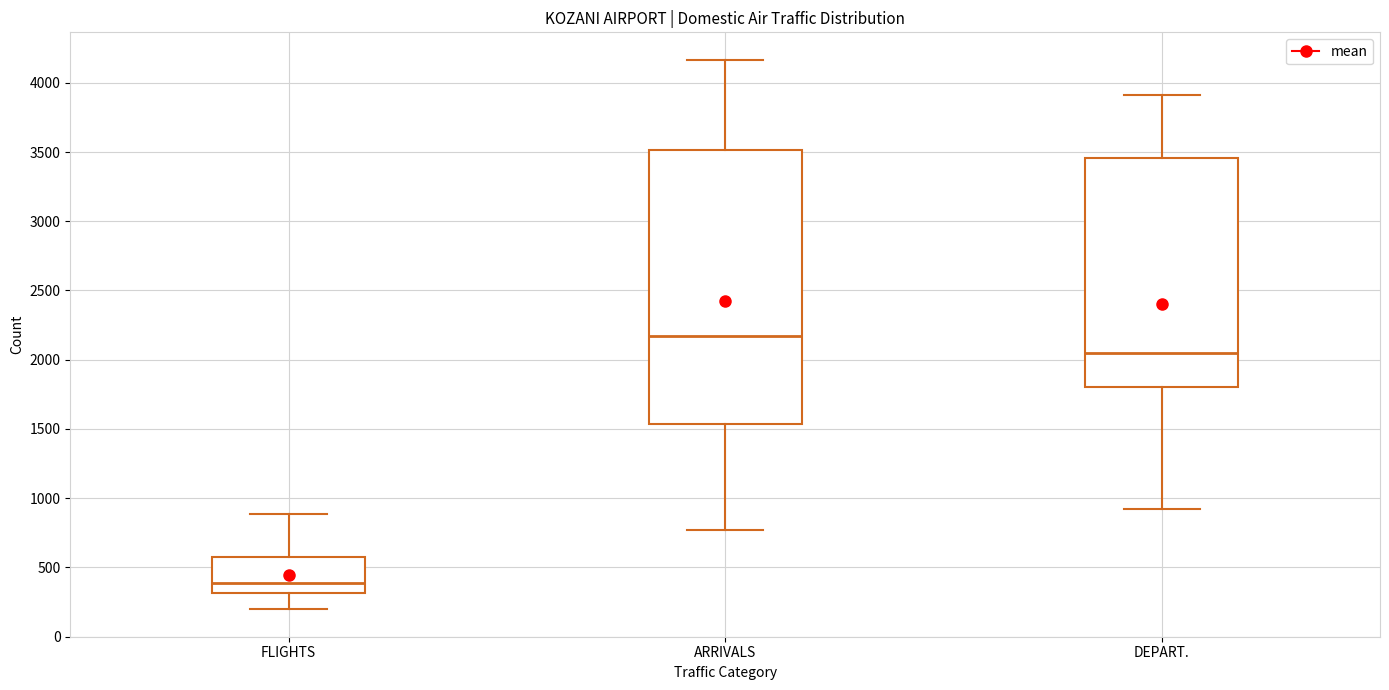

Which box is the tallest, from its lower edge to its upper edge?

ARRIVALS